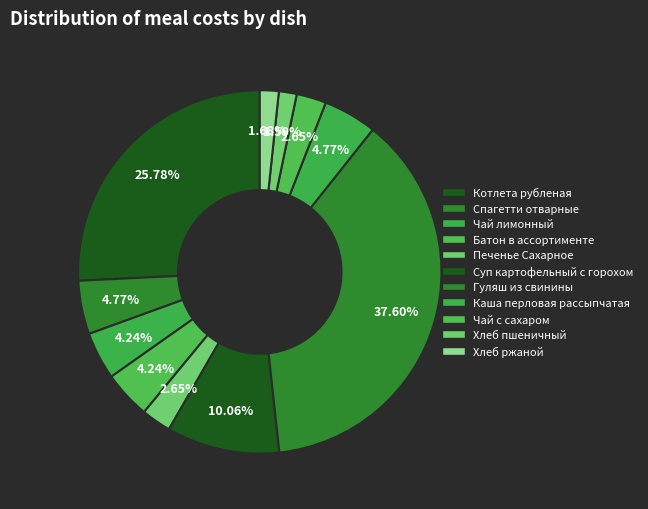

How many segments does this pie chart have?

11